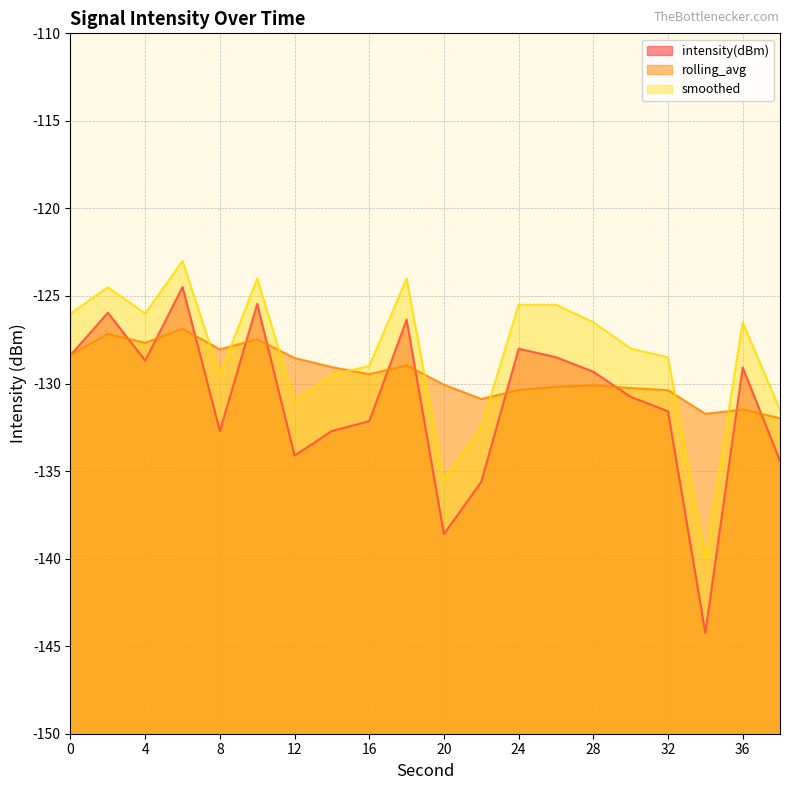

What are all the series names shown in the legend?

intensity(dBm), rolling_avg, smoothed